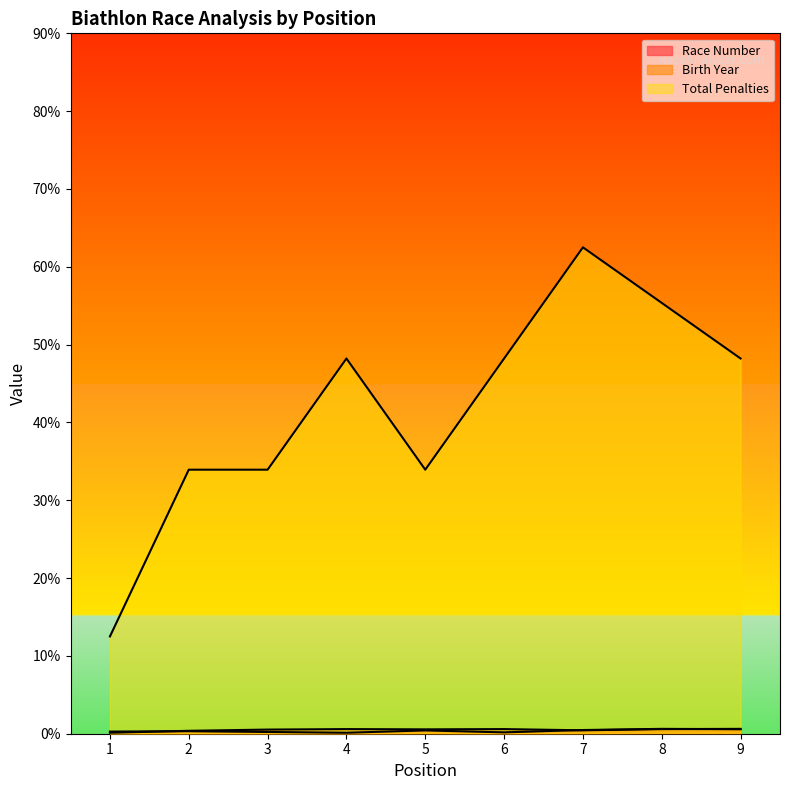

List the series in order of their peak value, lowest first.

Race Number, Birth Year, Total Penalties